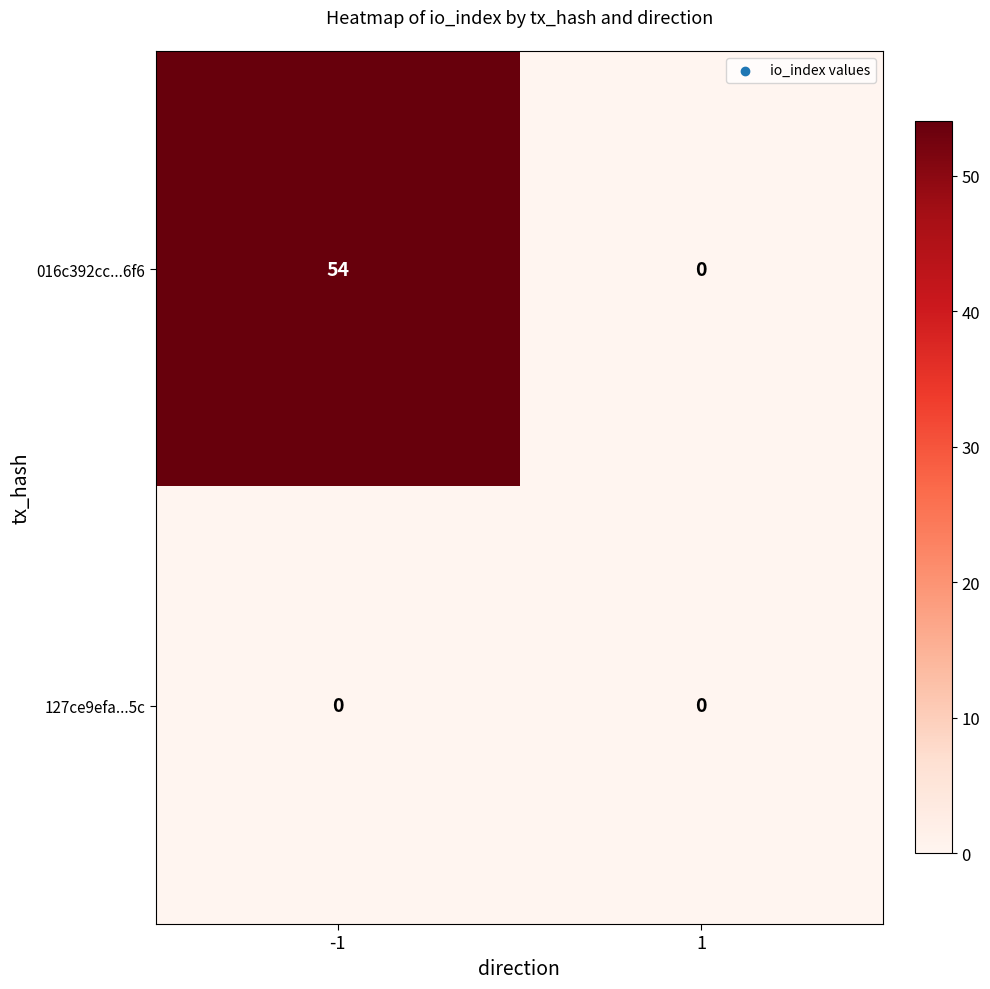

The 016c392cc...6f6 series shows 0 at 1. True or false?

True